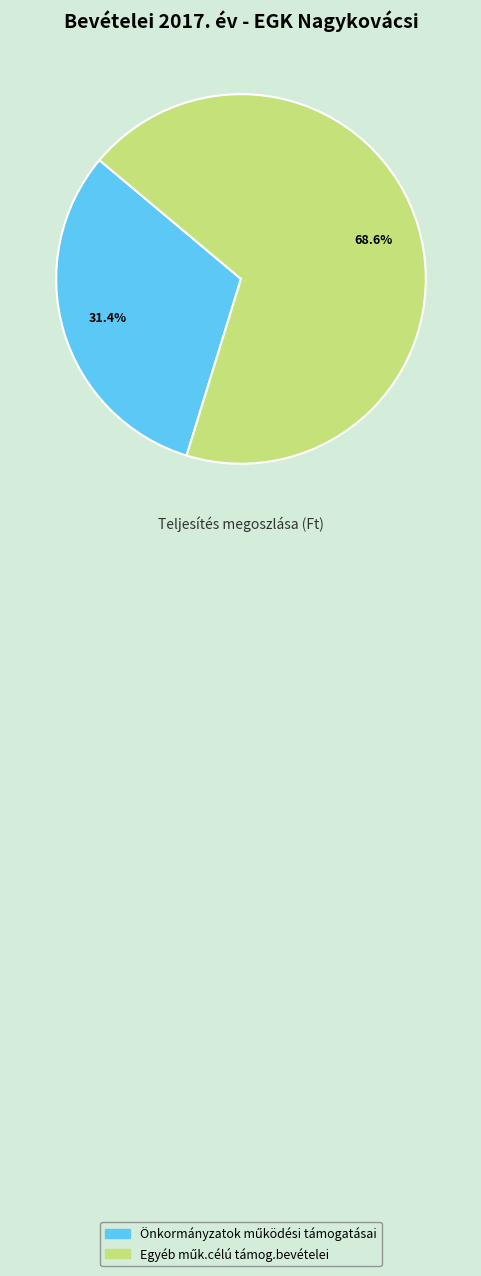

Is there any slice that represents more than half of the pie?

Yes